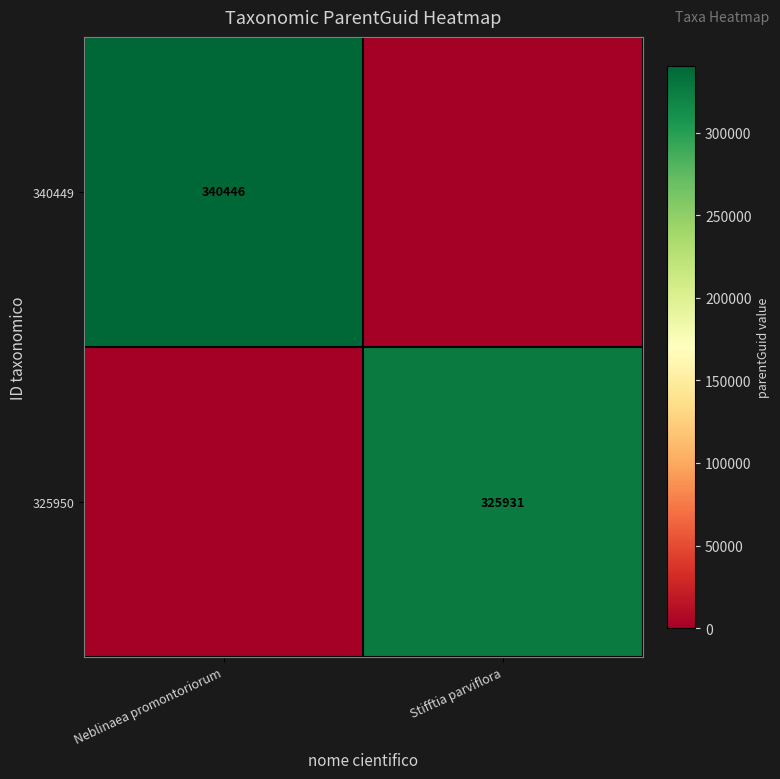

The value of 325950 at Stifftia parviflora is 325931. True or false?

True